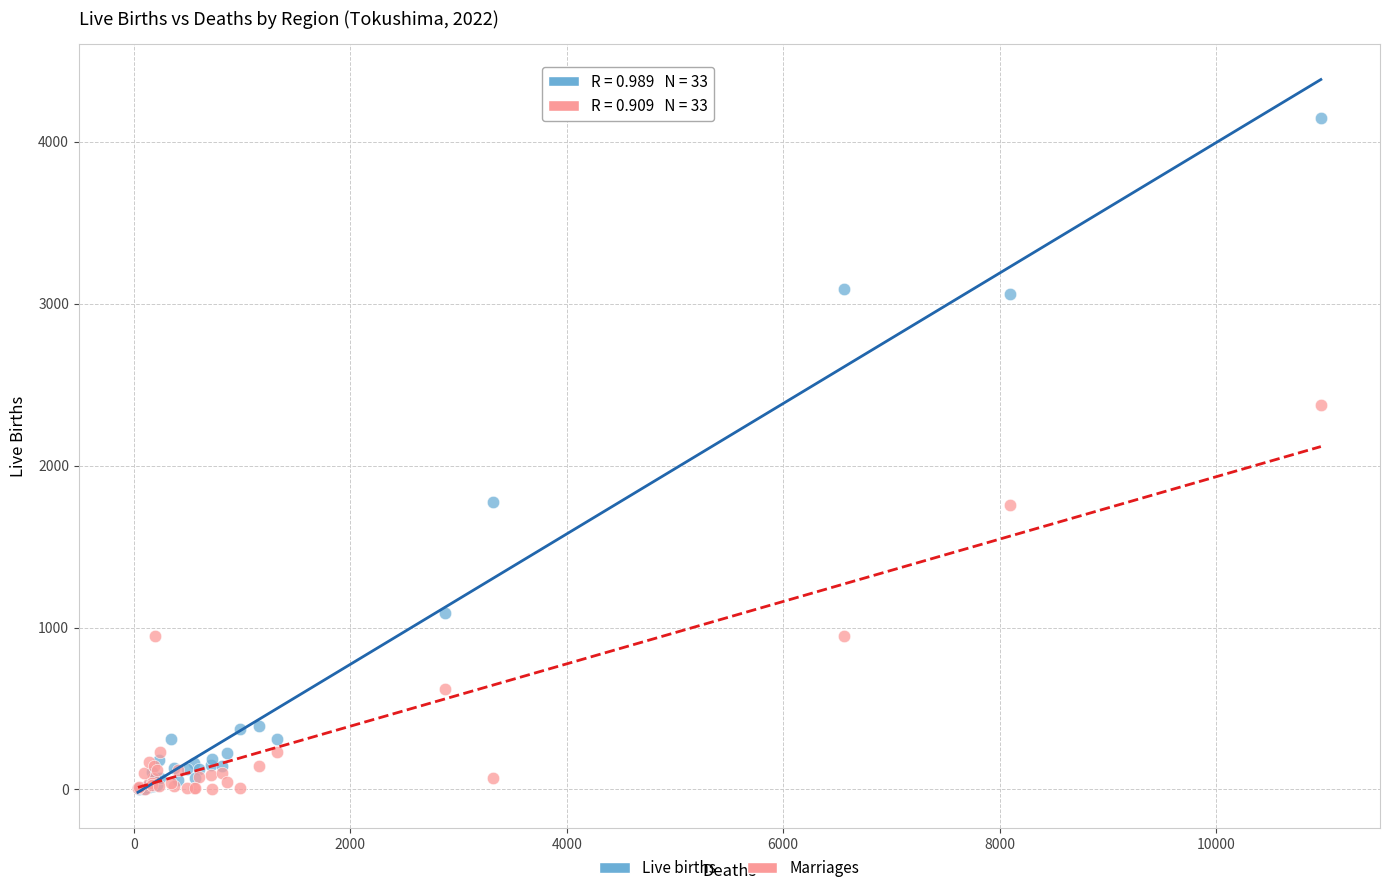

In the Marriages series, what Y value is closest to 1189?

949